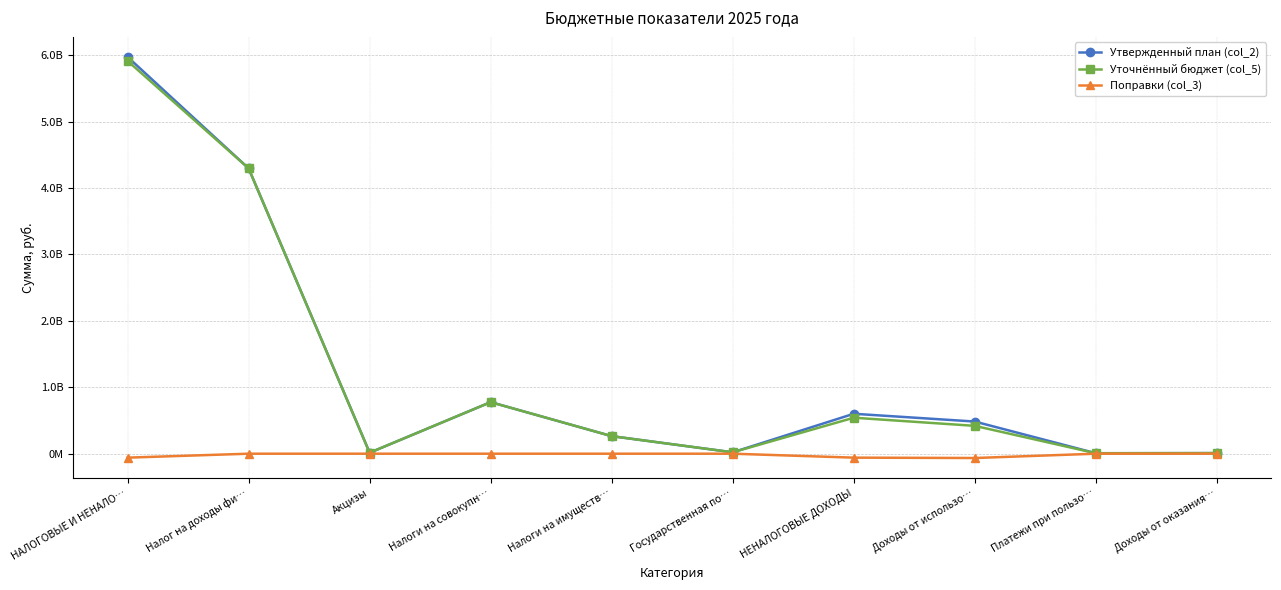

At which category does the chart reach its minimum across all series?

Доходы от использо…